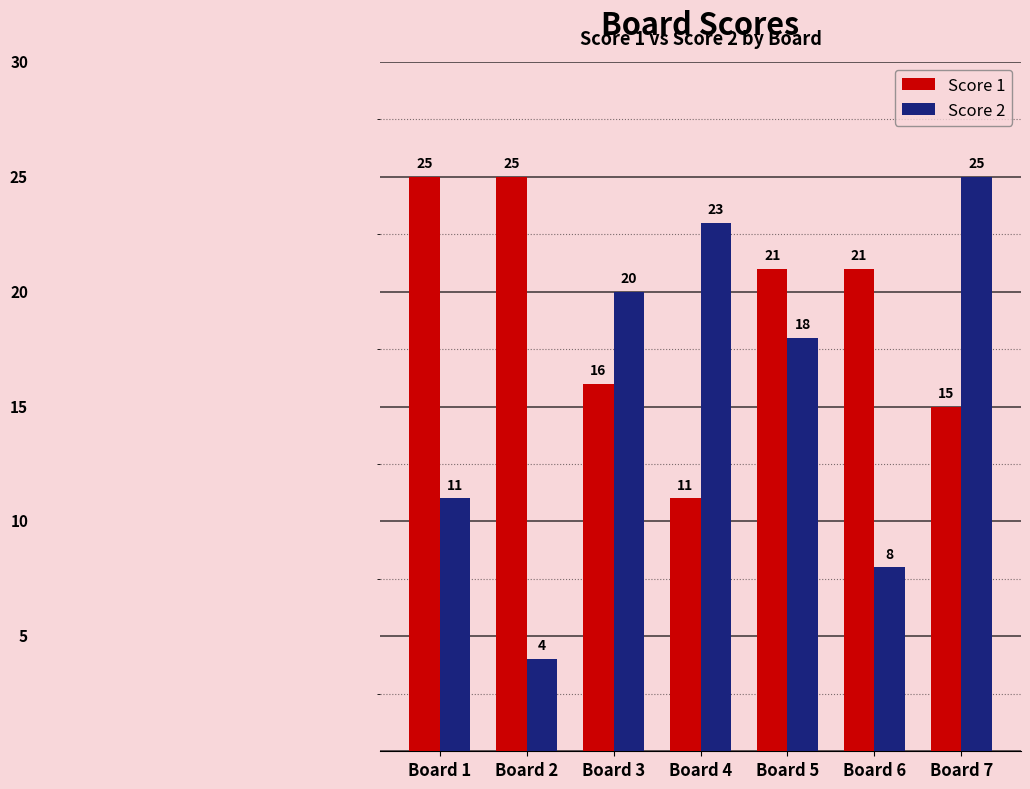

Count the number of categories in the chart.

7